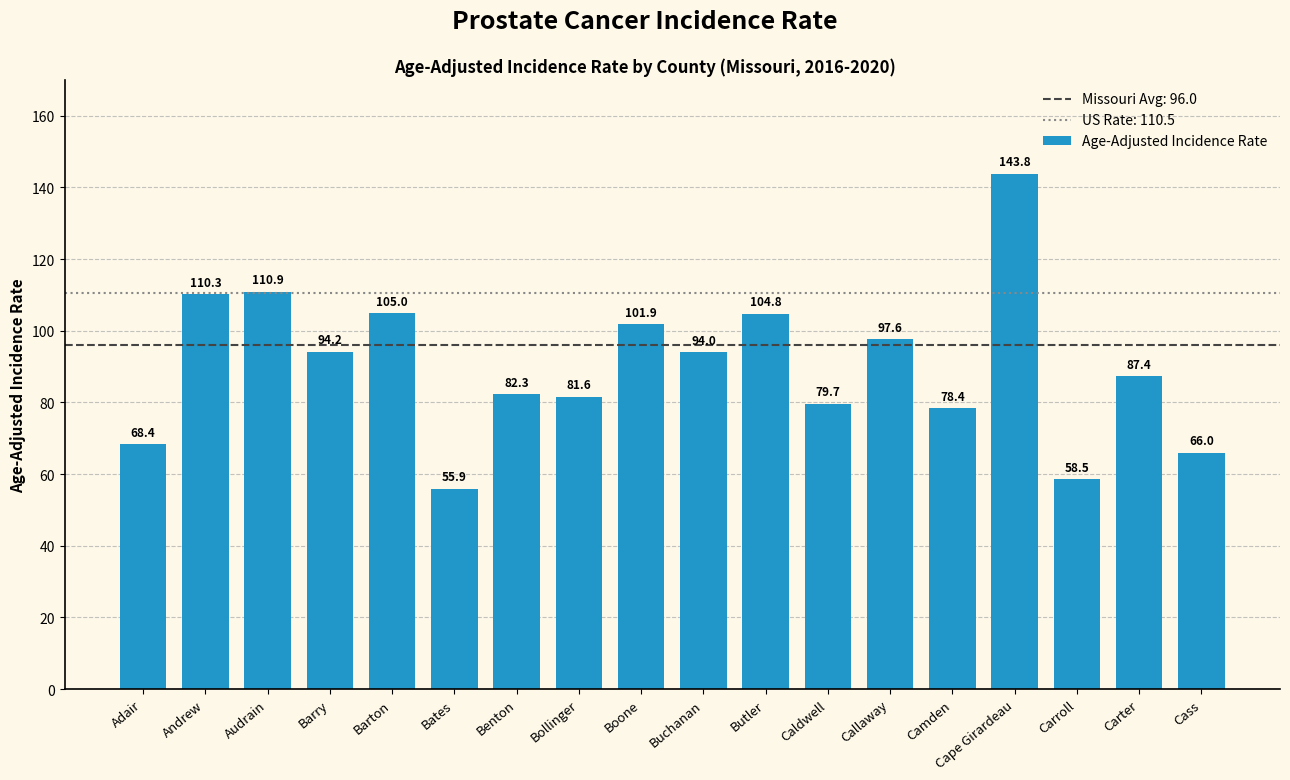

List the labels in order of value, largest first.

Cape Girardeau, Audrain, Andrew, Barton, Butler, Boone, Callaway, Barry, Buchanan, Carter, Benton, Bollinger, Caldwell, Camden, Adair, Cass, Carroll, Bates